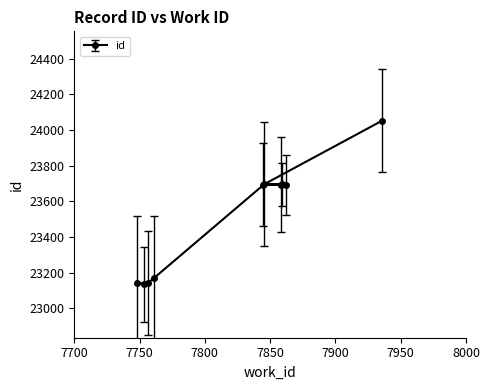

What is the value of the 5th point from the left?

23693